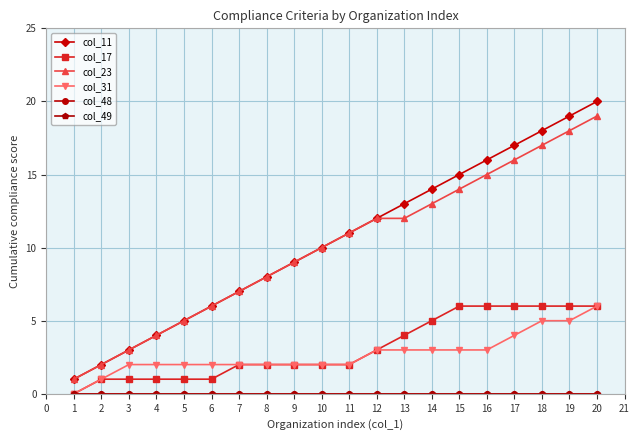

True or false: col_17 and col_11 cross at least once.

False